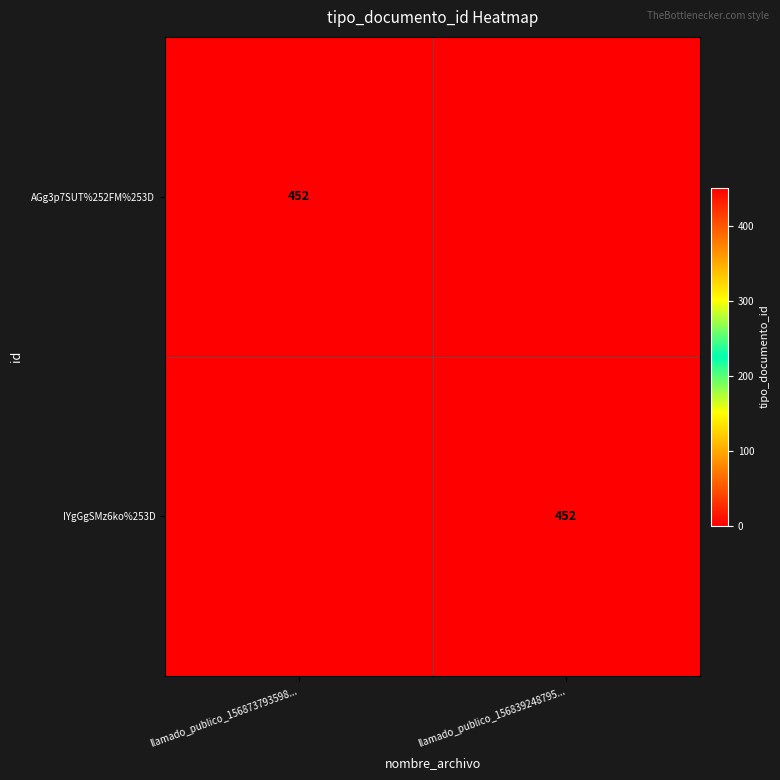

Is it true that IYgGgSMz6ko%253D equals 742 at llamado_publico_156839248795...?

False